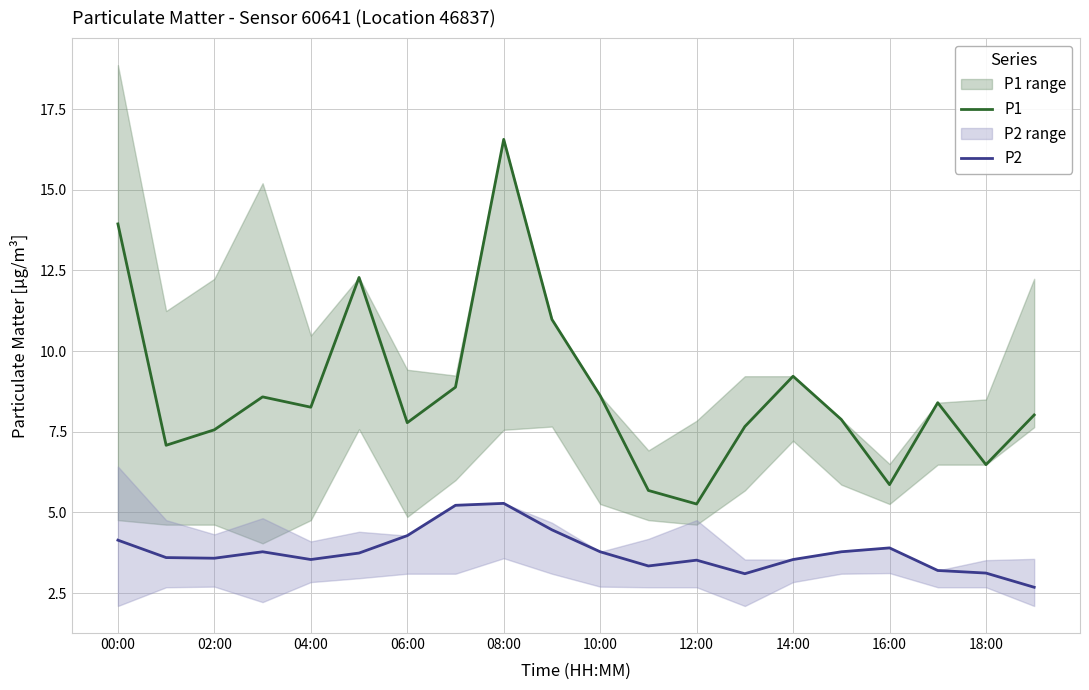

What is the sum of the P1 values at 12:00 and 02:00?

12.8